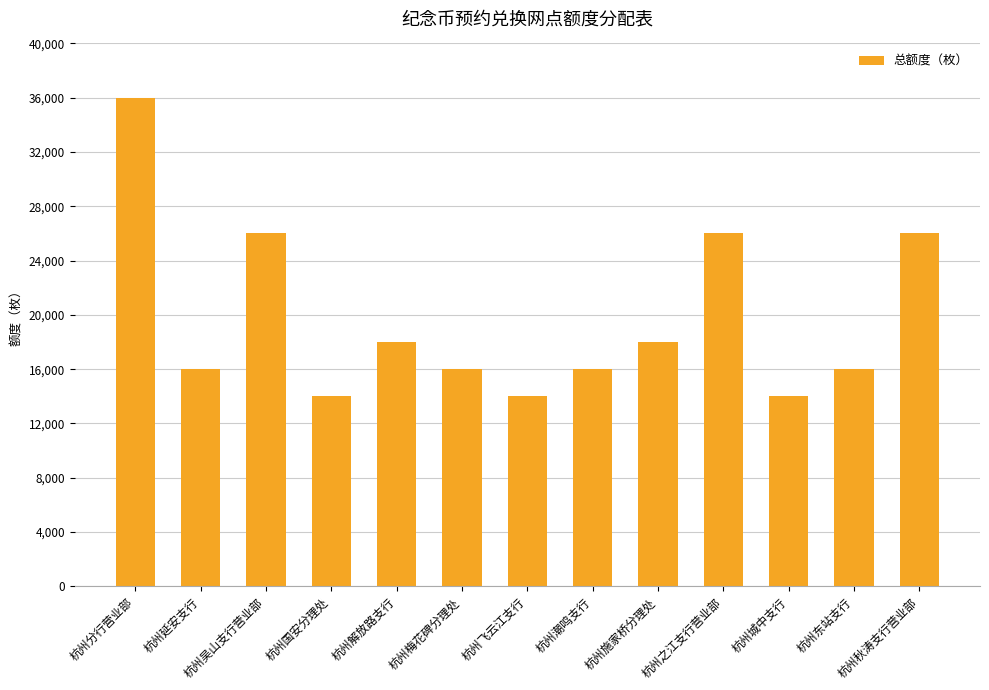

Are the bars horizontal?

No